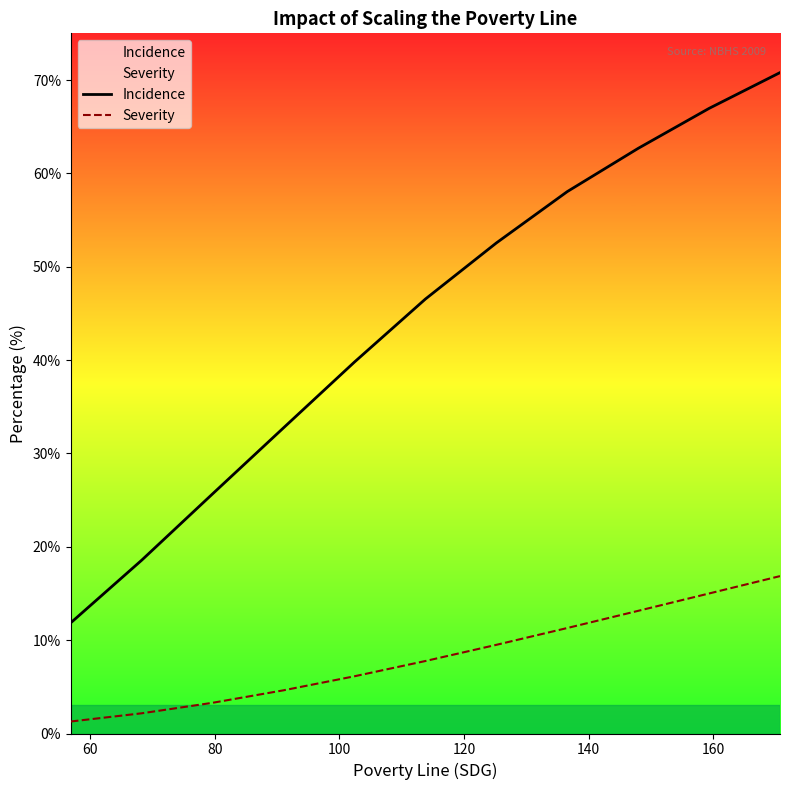

Which series has the largest total across all categories?

Incidence